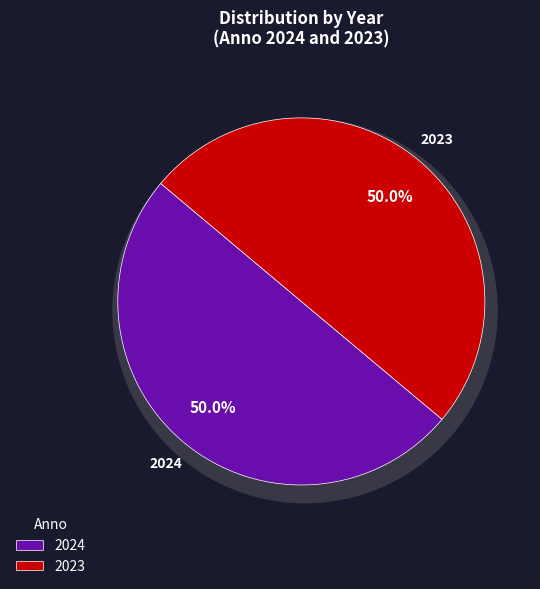

Rank the categories by value from lowest to highest.

2023, 2024